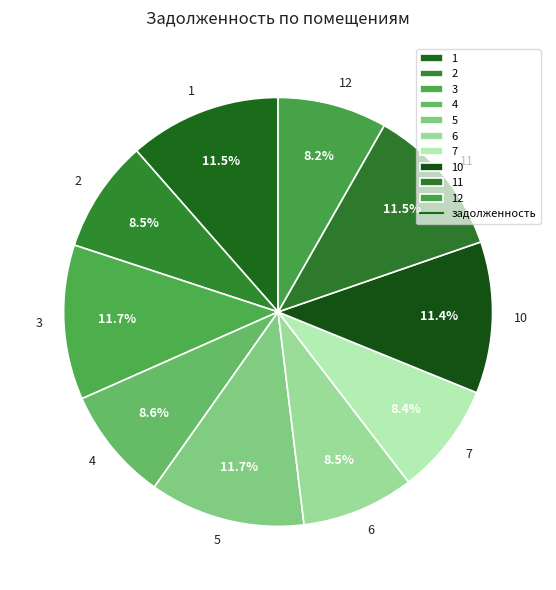

Is there any slice that represents more than half of the pie?

No